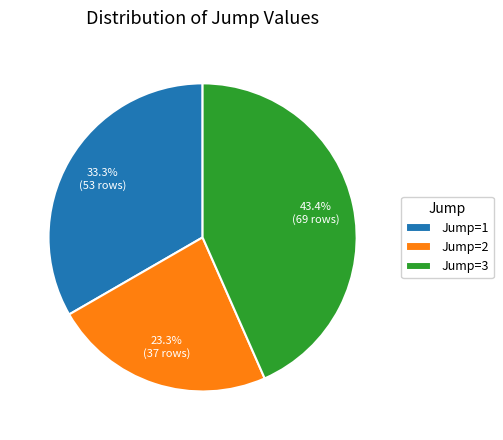

To the nearest percent, what is the difference between the largest and smallest slice percentages?

20%